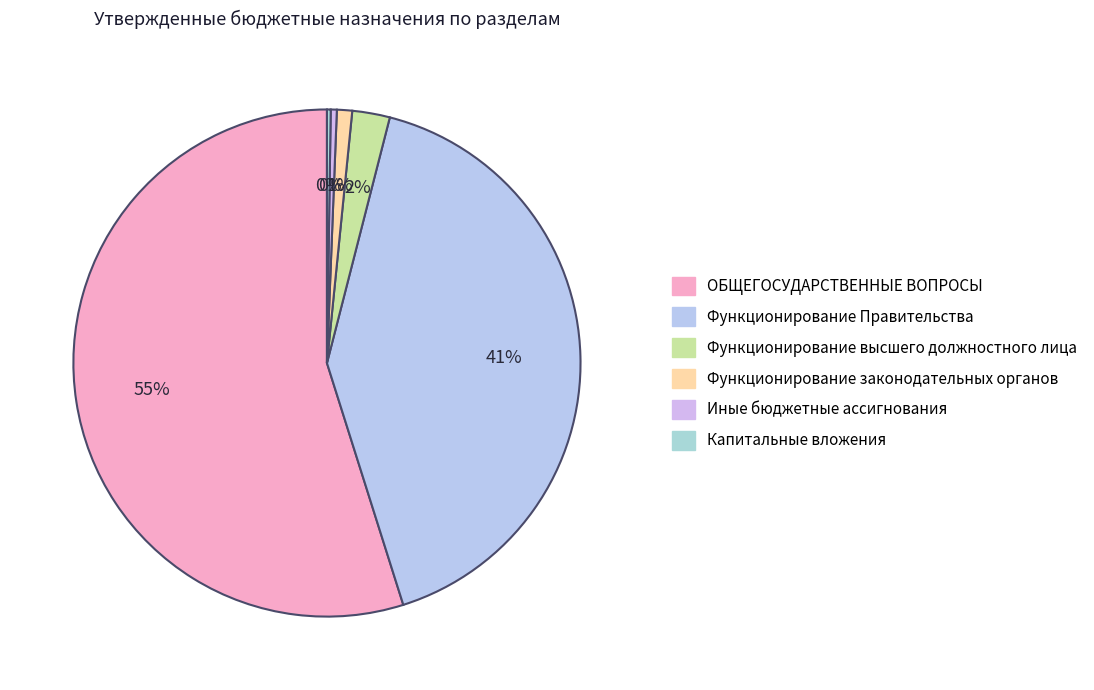

To the nearest percent, what is the combined percentage of Функционирование высшего должностного лица and Капитальные вложения?

3%